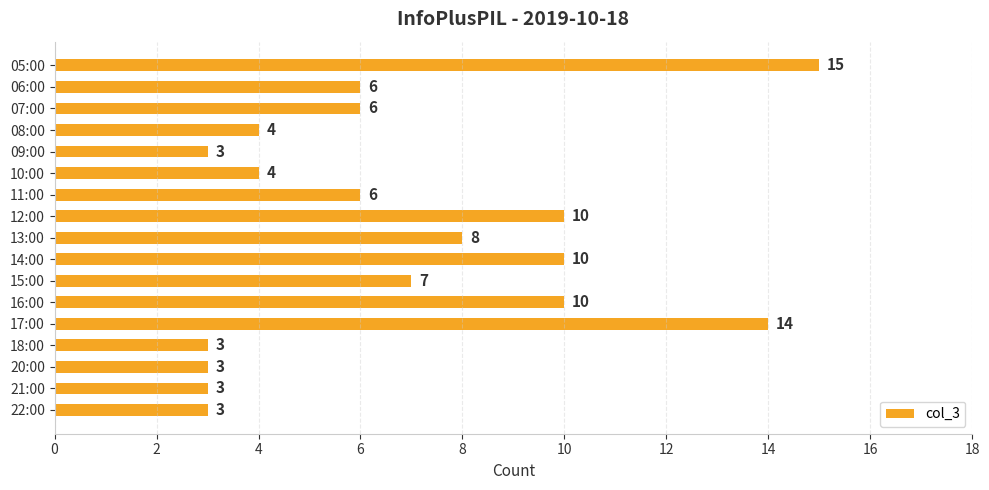

Reading bottom to top, what are all the values shown in this chart?

3	3	3	3	14	10	7	10	8	10	6	4	3	4	6	6	15